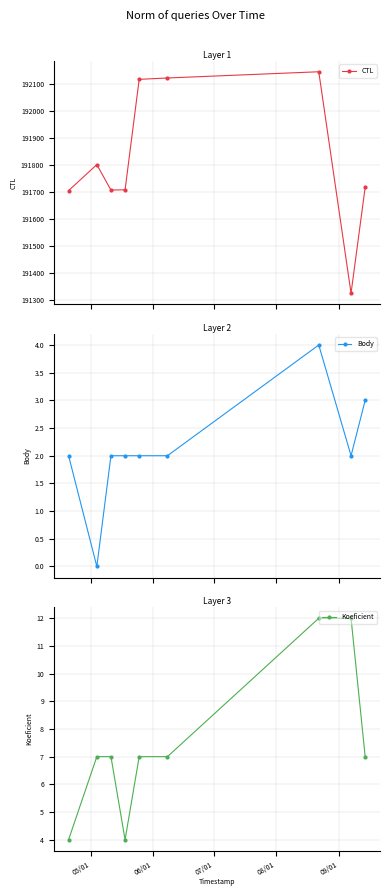

What is the value of the Koeficient point at the 6th from the left?

7